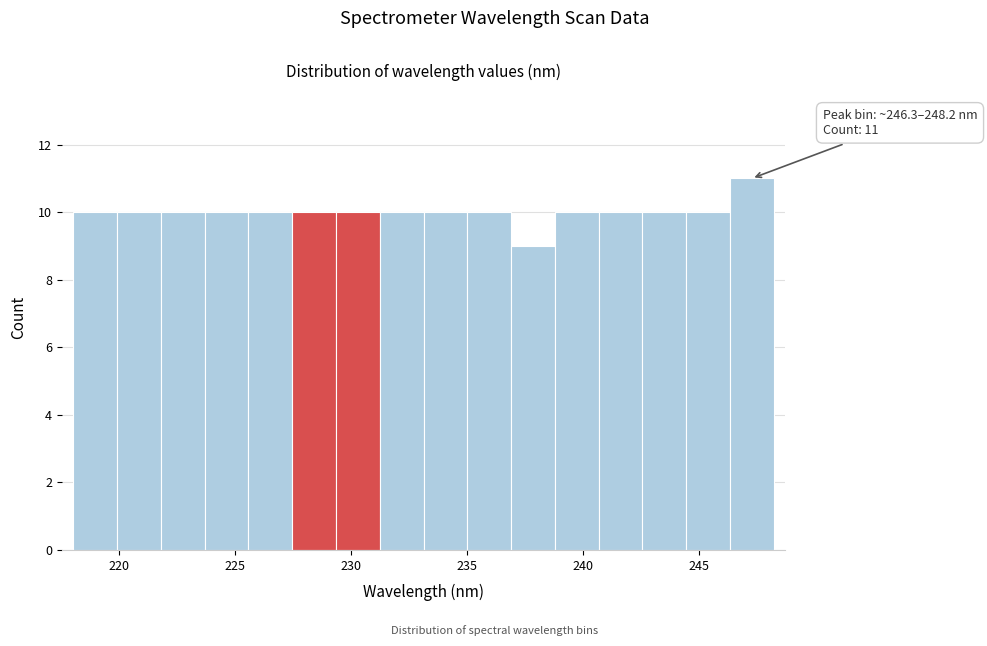

Read against the x-axis, roughly where is the centre of the tallest bar?

247.5